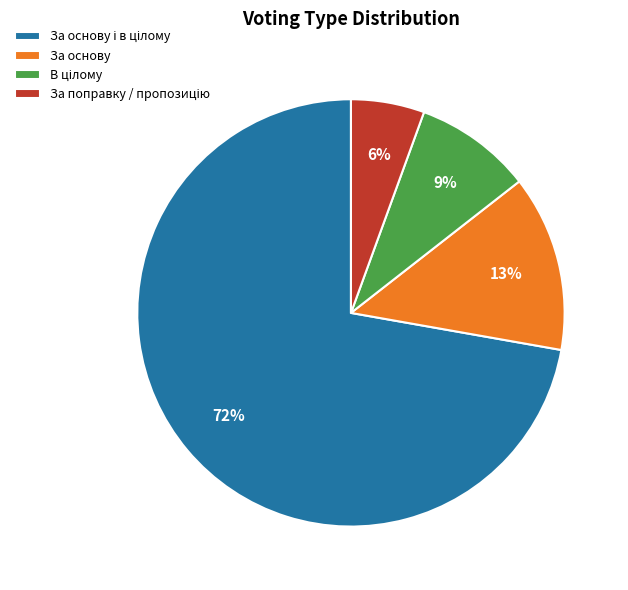

To the nearest percent, what is the average slice percentage?

25%